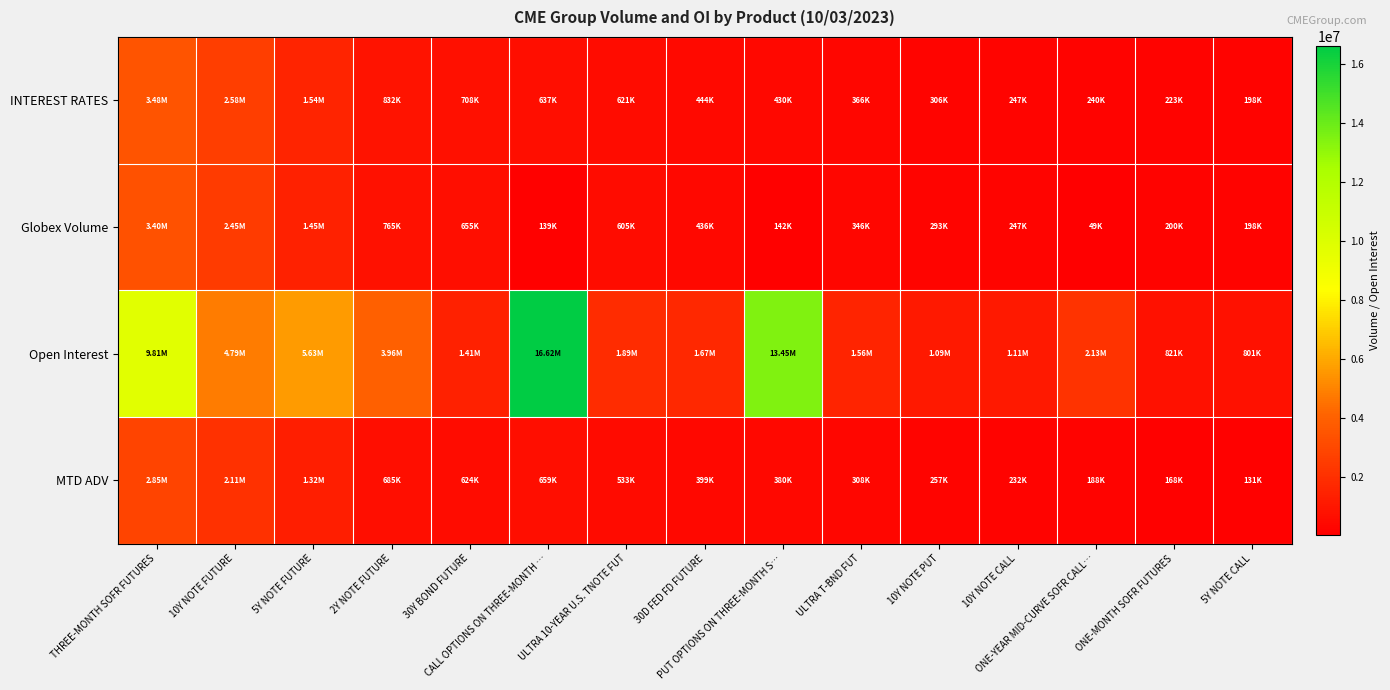

Reading left to right, what are all the values shown in this chart?

INTEREST RATES: THREE-MONTH SOFR FUTURES=3482443.0	10Y NOTE FUTURE=2583363.0	5Y NOTE FUTURE=1544228.0	2Y NOTE FUTURE=832125.0	30Y BOND FUTURE=707745.0	CALL OPTIONS ON THREE-MONTH …=636755.0	ULTRA 10-YEAR U.S. TNOTE FUT=620651.0	30D FED FD FUTURE=443760.0	PUT OPTIONS ON THREE-MONTH S…=429879.0	ULTRA T-BND FUT=365776.0	10Y NOTE PUT=306317.0	10Y NOTE CALL=247117.0	ONE-YEAR MID-CURVE SOFR CALL…=239772.0	ONE-MONTH SOFR FUTURES=223016.0	5Y NOTE CALL=197727.0
Globex Volume: THREE-MONTH SOFR FUTURES=3402236.0	10Y NOTE FUTURE=2448834.0	5Y NOTE FUTURE=1447366.0	2Y NOTE FUTURE=765073.0	30Y BOND FUTURE=654599.0	CALL OPTIONS ON THREE-MONTH …=138644.0	ULTRA 10-YEAR U.S. TNOTE FUT=604839.0	30D FED FD FUTURE=436323.0	PUT OPTIONS ON THREE-MONTH S…=141909.0	ULTRA T-BND FUT=345879.0	10Y NOTE PUT=292760.0	10Y NOTE CALL=247117.0	ONE-YEAR MID-CURVE SOFR CALL…=48505.0	ONE-MONTH SOFR FUTURES=200316.0	5Y NOTE CALL=197727.0
Open Interest: THREE-MONTH SOFR FUTURES=9810534.0	10Y NOTE FUTURE=4788234.0	5Y NOTE FUTURE=5633168.0	2Y NOTE FUTURE=3959858.0	30Y BOND FUTURE=1409545.0	CALL OPTIONS ON THREE-MONTH …=16617505.0	ULTRA 10-YEAR U.S. TNOTE FUT=1893098.0	30D FED FD FUTURE=1666791.0	PUT OPTIONS ON THREE-MONTH S…=13449848.0	ULTRA T-BND FUT=1563016.0	10Y NOTE PUT=1093926.0	10Y NOTE CALL=1106500.0	ONE-YEAR MID-CURVE SOFR CALL…=2127915.0	ONE-MONTH SOFR FUTURES=820854.0	5Y NOTE CALL=801220.0
MTD ADV: THREE-MONTH SOFR FUTURES=2850291.0	10Y NOTE FUTURE=2106634.0	5Y NOTE FUTURE=1323587.0	2Y NOTE FUTURE=685260.5	30Y BOND FUTURE=623933.0	CALL OPTIONS ON THREE-MONTH …=659018.5	ULTRA 10-YEAR U.S. TNOTE FUT=532941.5	30D FED FD FUTURE=398913.5	PUT OPTIONS ON THREE-MONTH S…=380201.0	ULTRA T-BND FUT=307779.5	10Y NOTE PUT=257400.5	10Y NOTE CALL=231794.0	ONE-YEAR MID-CURVE SOFR CALL…=187615.5	ONE-MONTH SOFR FUTURES=168310.0	5Y NOTE CALL=131346.5